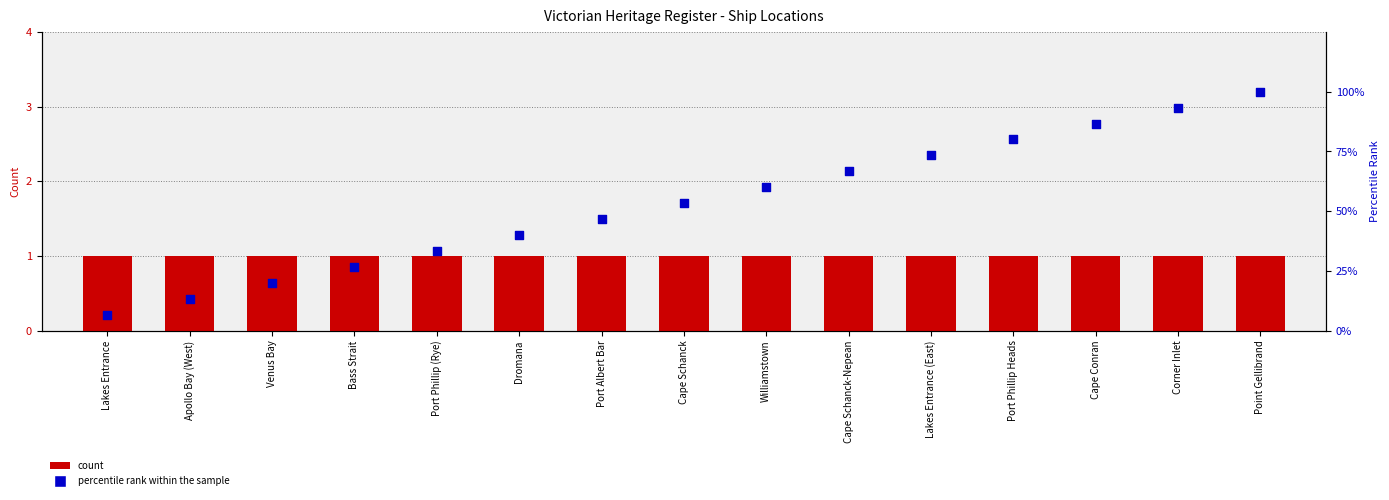

Which series reaches the minimum Y coordinate?

count